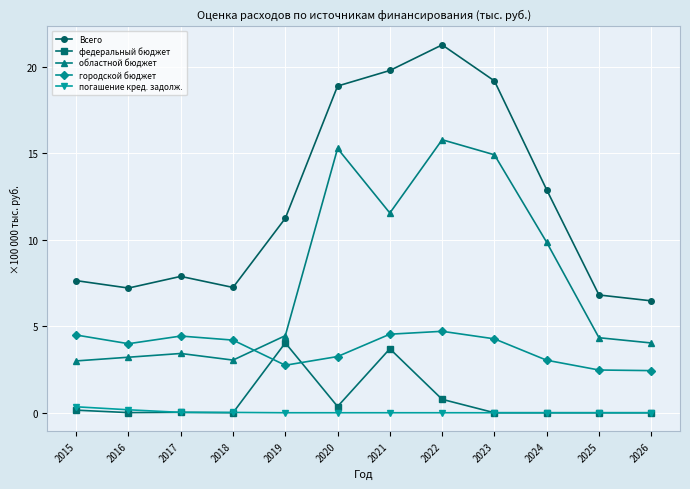

Which series has the widest spread of values?

Всего